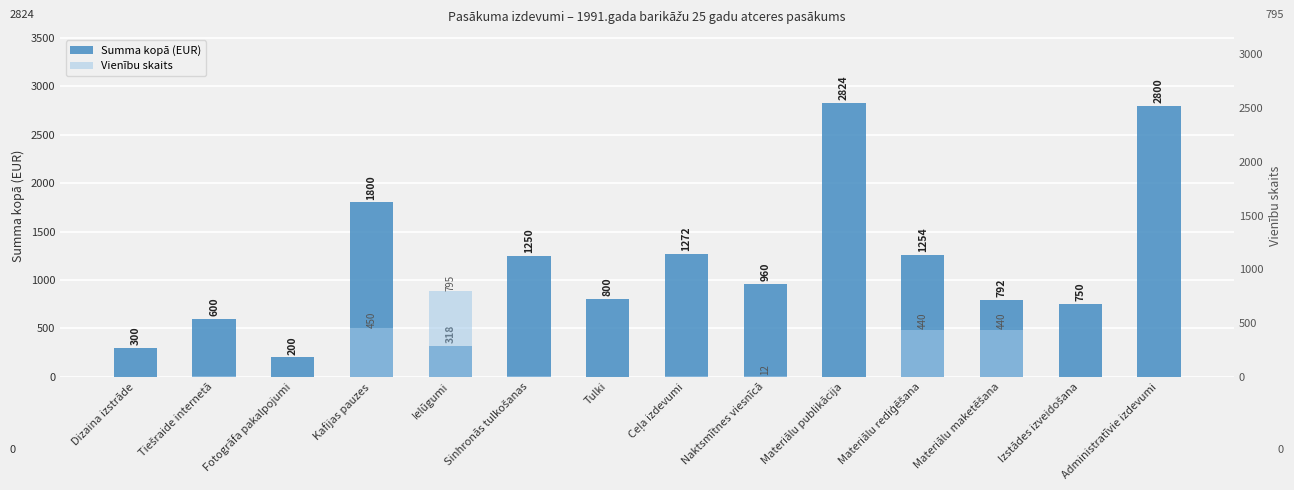

The value of Vienību skaits at Ielūgumi is 795. True or false?

True